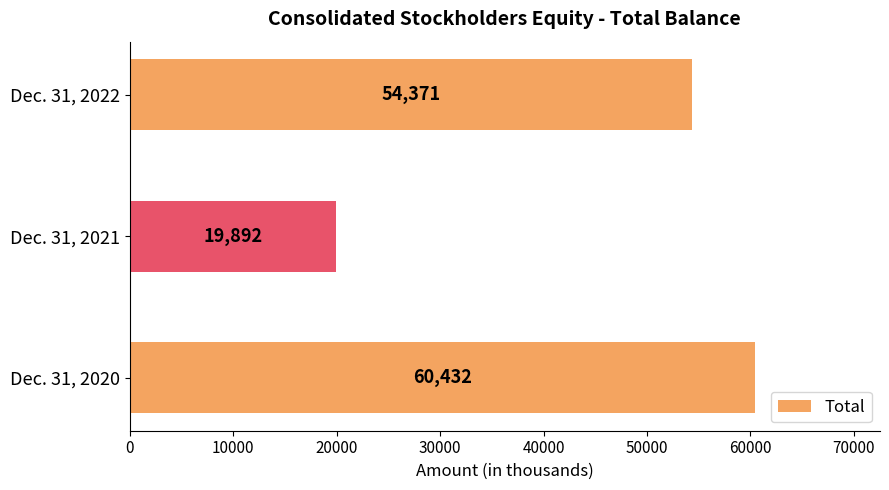

True or false: the data shows 19892 at Dec. 31, 2021.

True